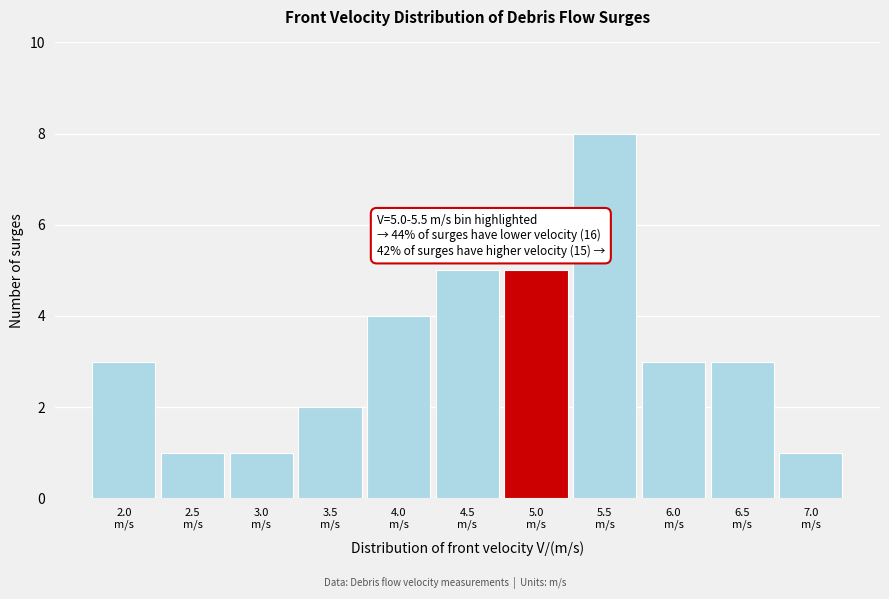

Reading left to right, what are all the values shown in this chart?

3	1	1	2	4	5	5	8	3	3	1